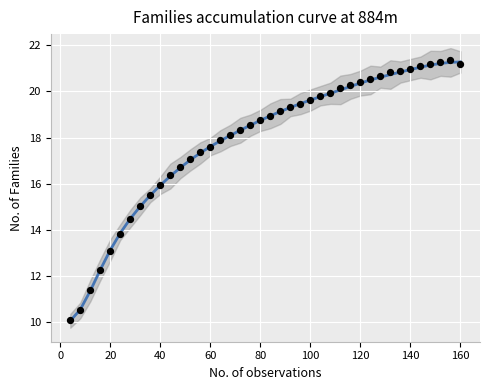

At how many categories does at least one series exceed 10?

40